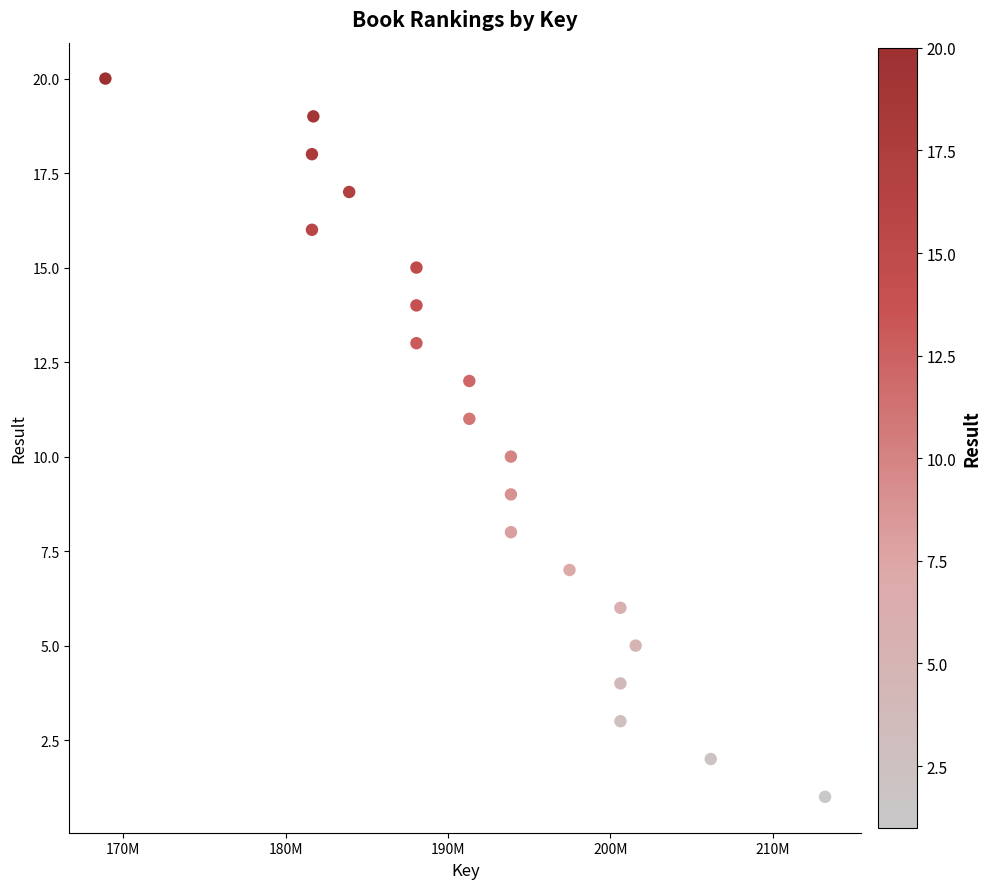

What is the range of Y values (max minus min)?

19